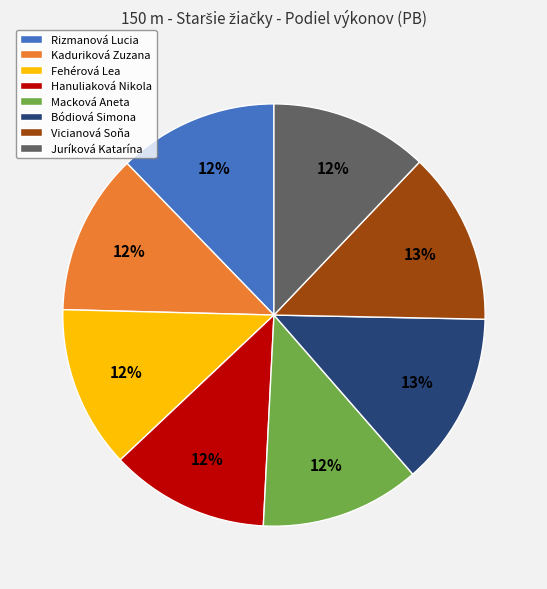

To the nearest percent, what is the average slice percentage?

12%